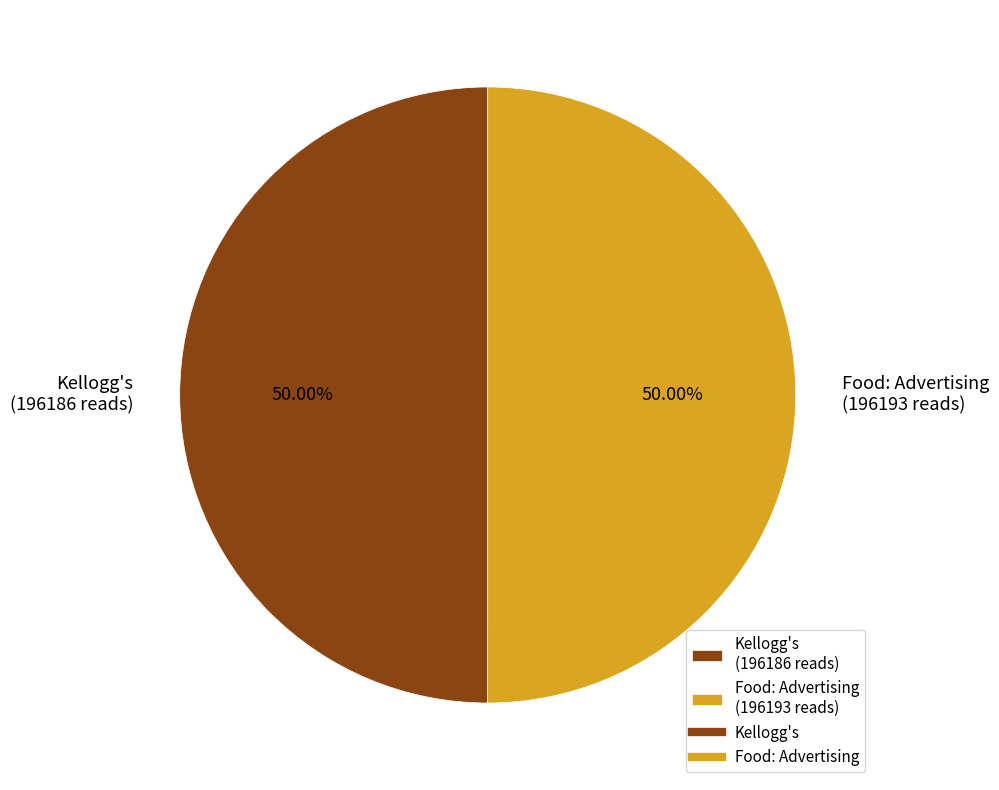

How many segments does this pie chart have?

2